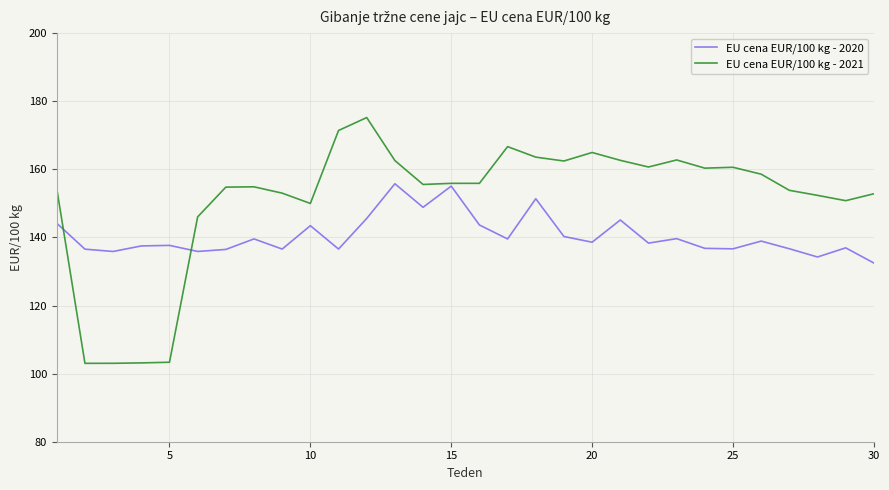

What is the maximum value shown in the chart?

175.2